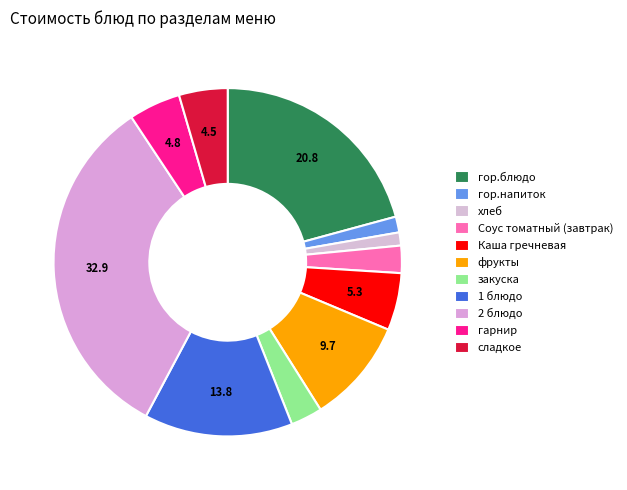

Is it true that закуска is 1% of the pie?

False